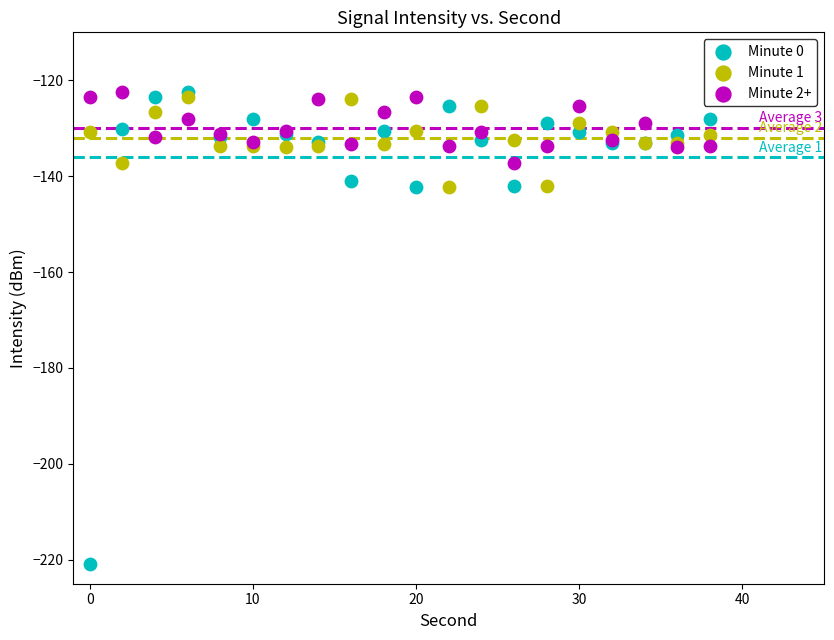

Which series contains the lowest Y value?

Minute 0